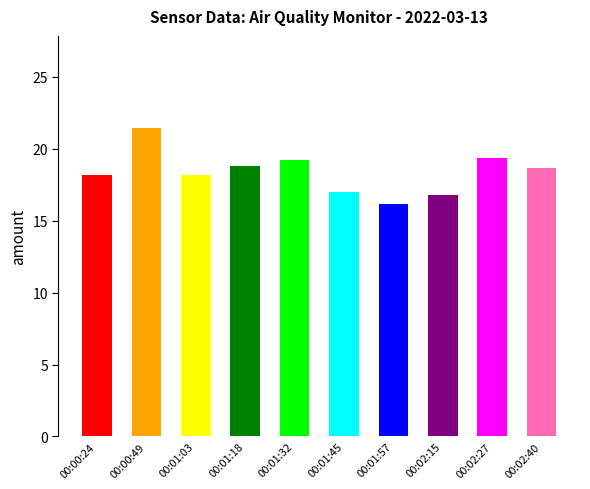

What is the approximate value at 00:00:24?

18.2